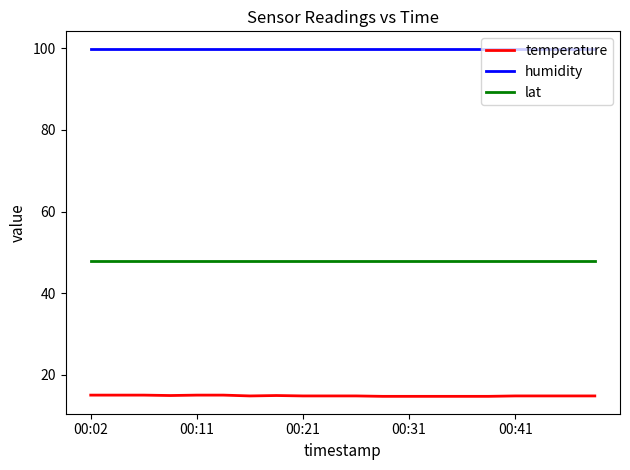

True or false: temperature and lat intersect in this chart.

False